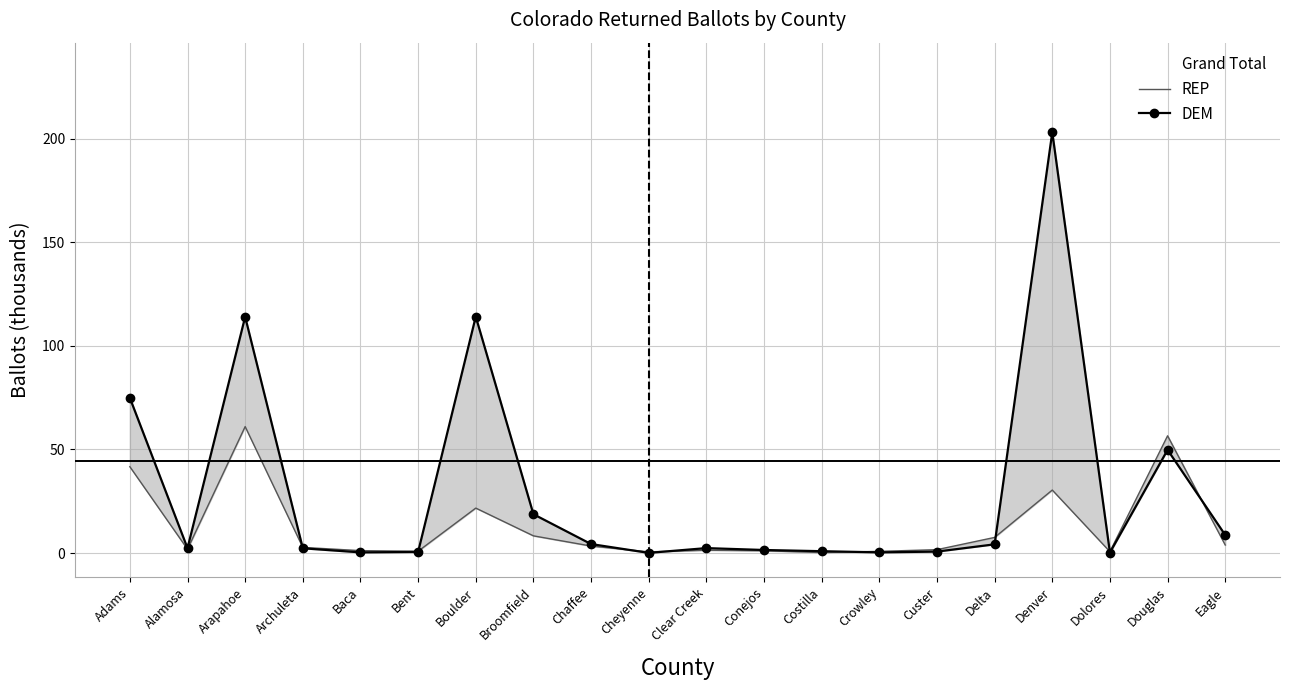

True or false: REP and Grand Total cross at least once.

False